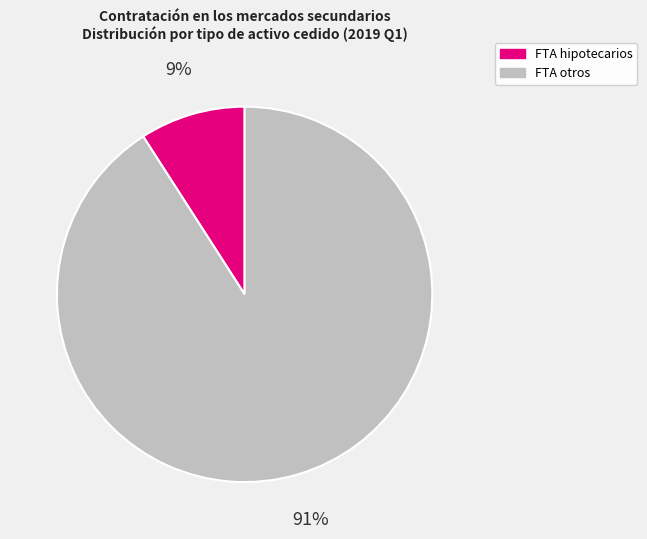

To the nearest percent, what is the difference between the largest and smallest slice percentages?

82%